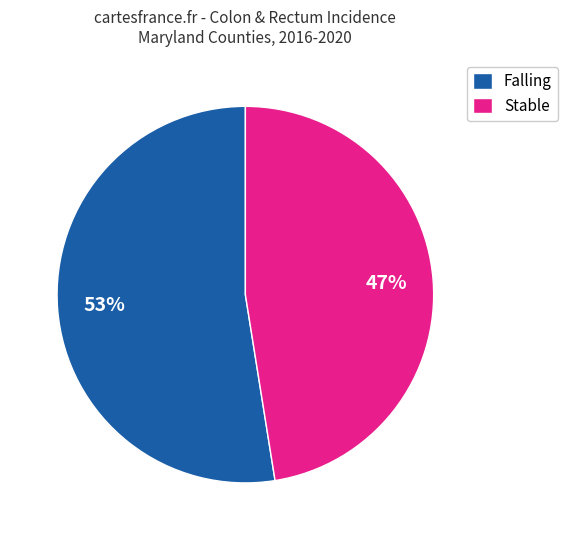

Which has a higher value, Falling or Stable?

Falling